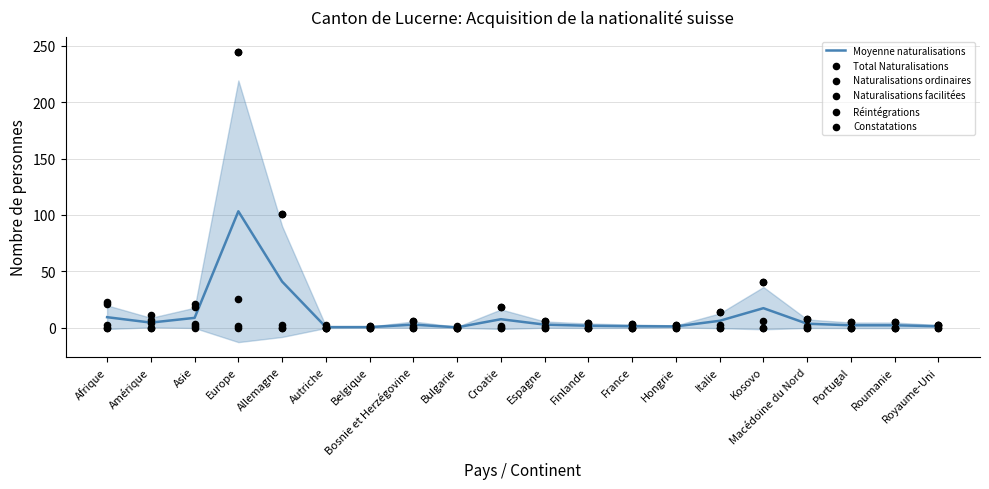

At how many categories does at least one series exceed 189?

1